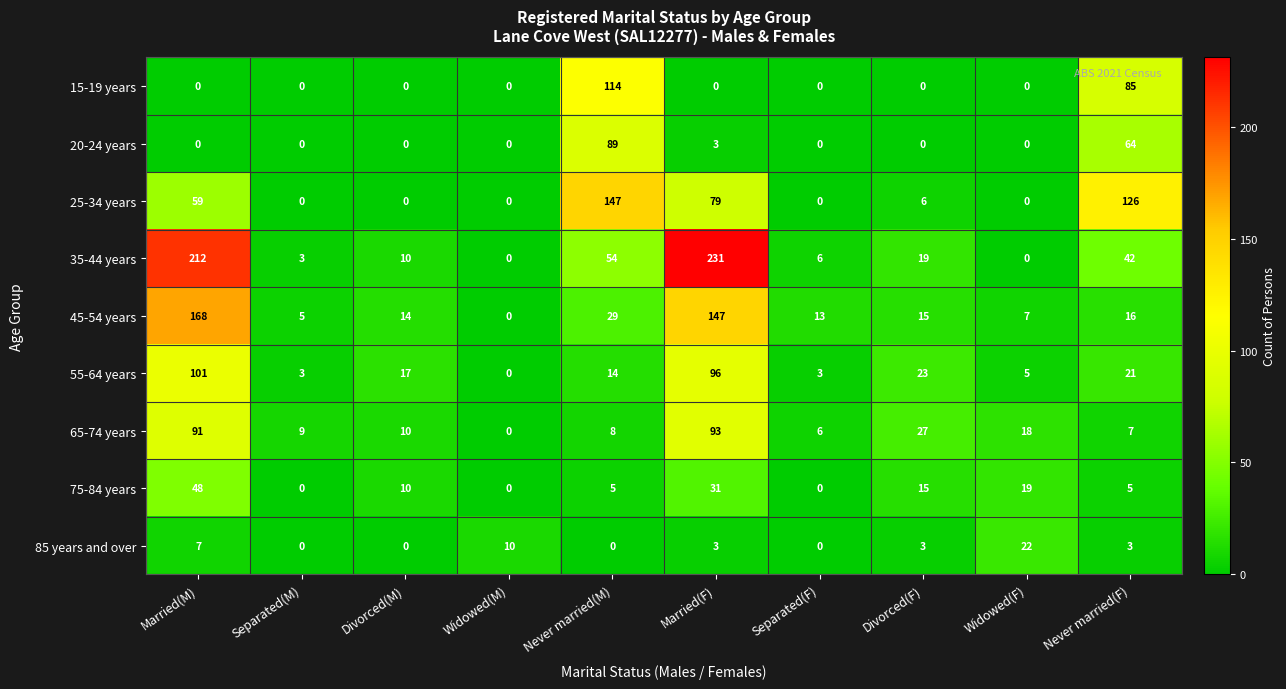

Between Separated(M) and Divorced(F), which series saw the biggest shift?

55-64 years